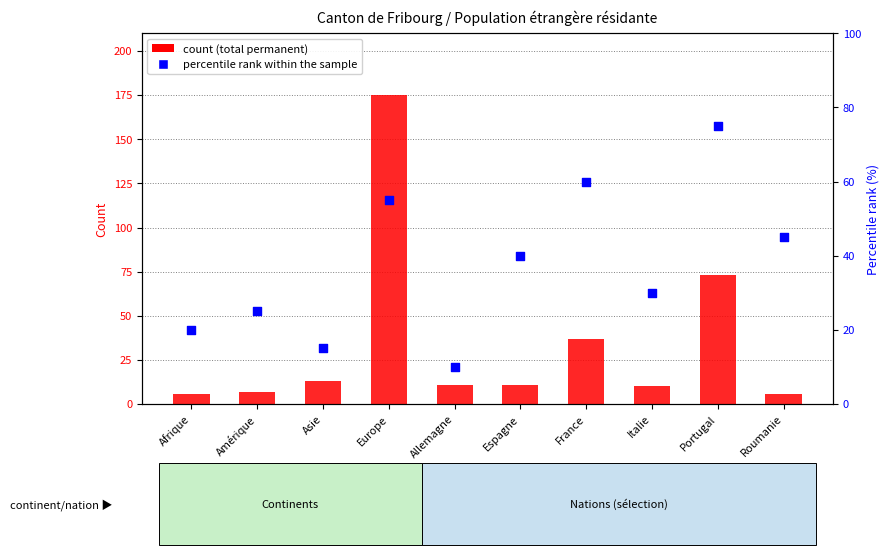

At which category is the sum across all series the highest?

Europe